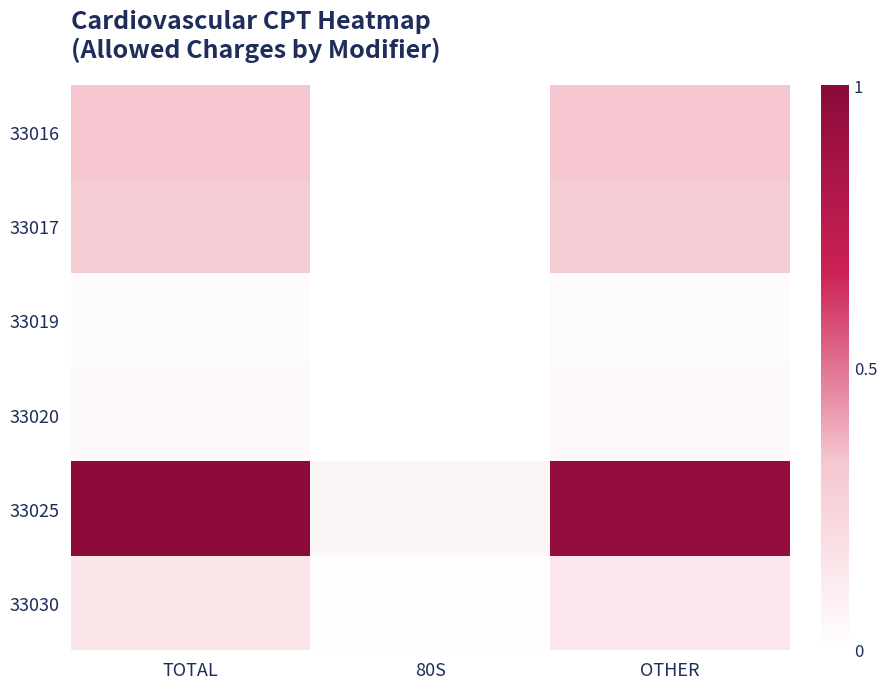

Which series has the largest range (max minus min)?

33025